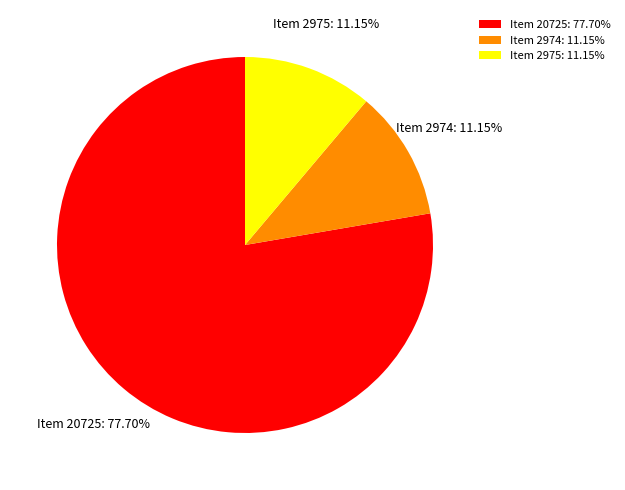

Do Item 20725 and Item 2975 together represent more than half of the pie?

Yes